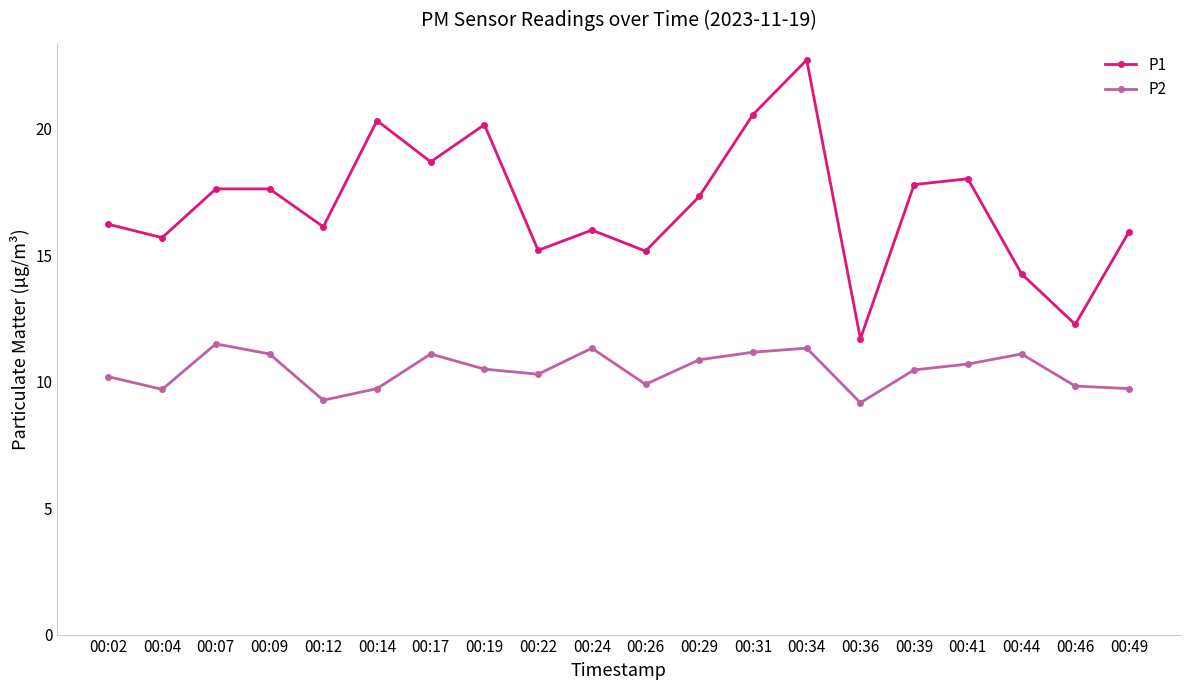

At which category does P1 reach its first local valley?

00:04